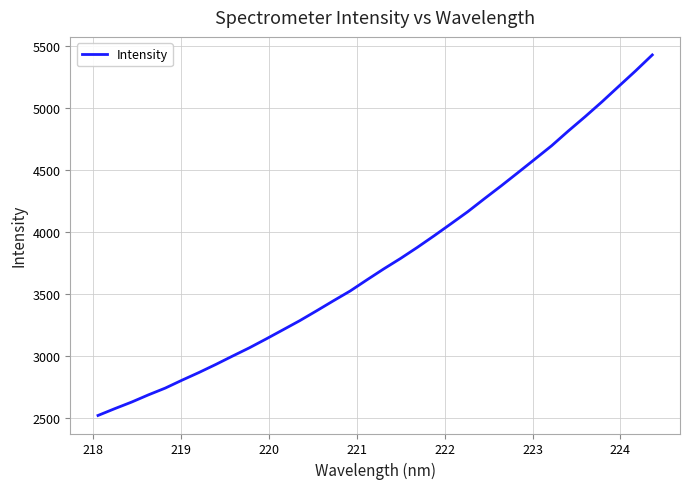

What is the maximum value shown in the chart?

5430.0